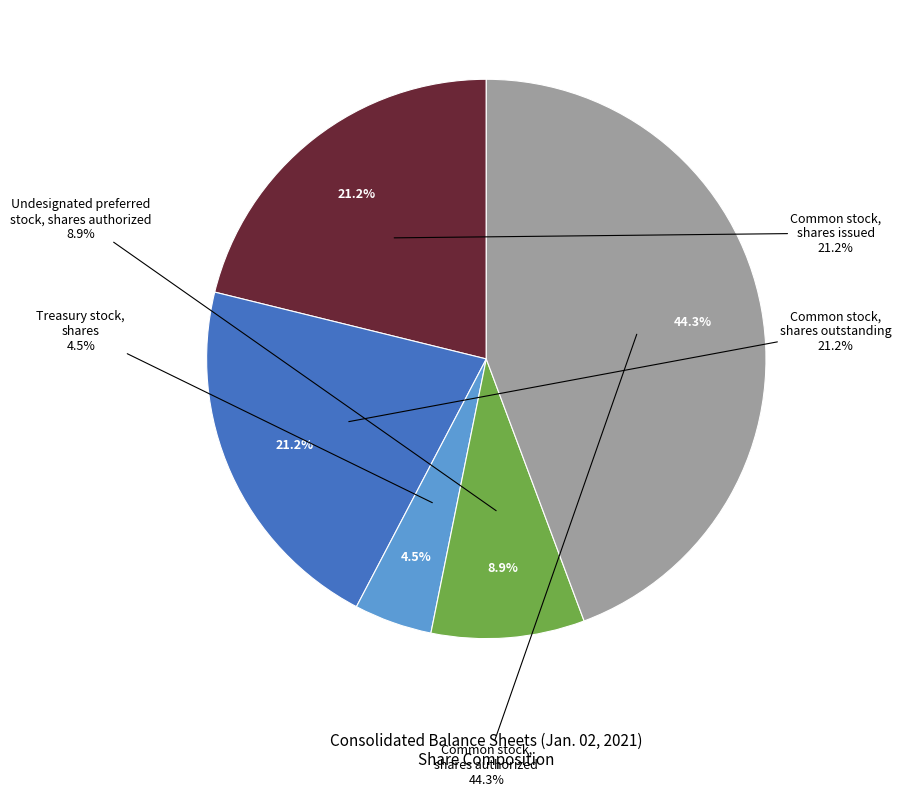

The Treasury stock, shares slice represents 5% of the pie. True or false?

True